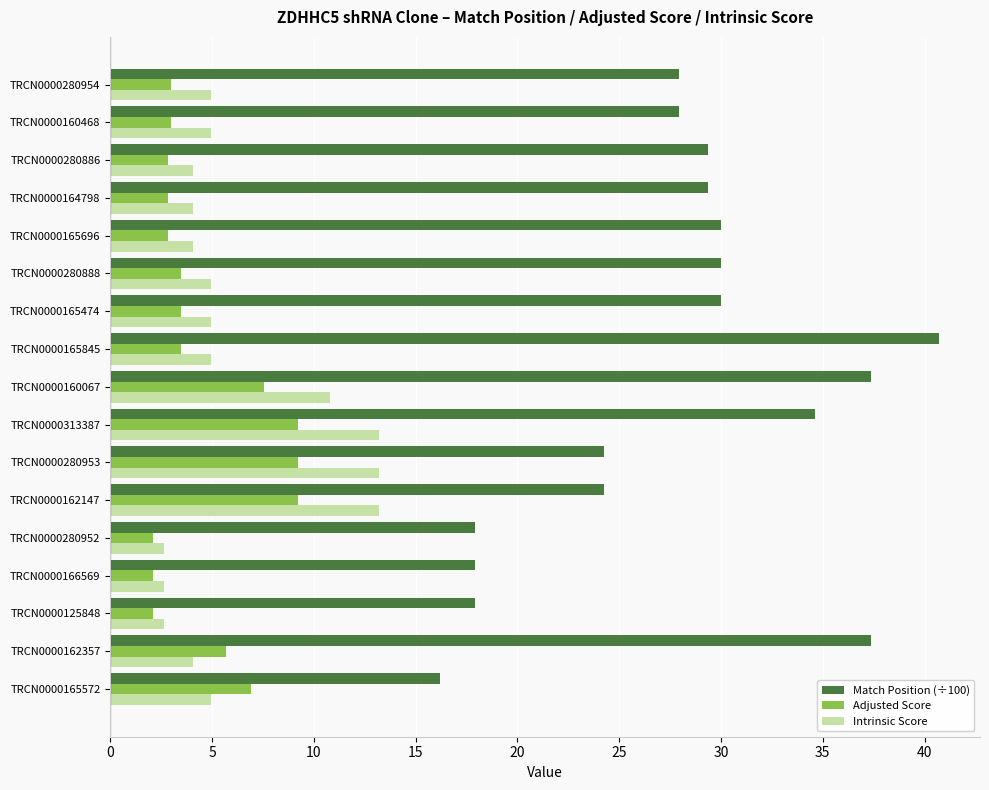

The Adjusted Score series shows 2.1 at TRCN0000166569. True or false?

True